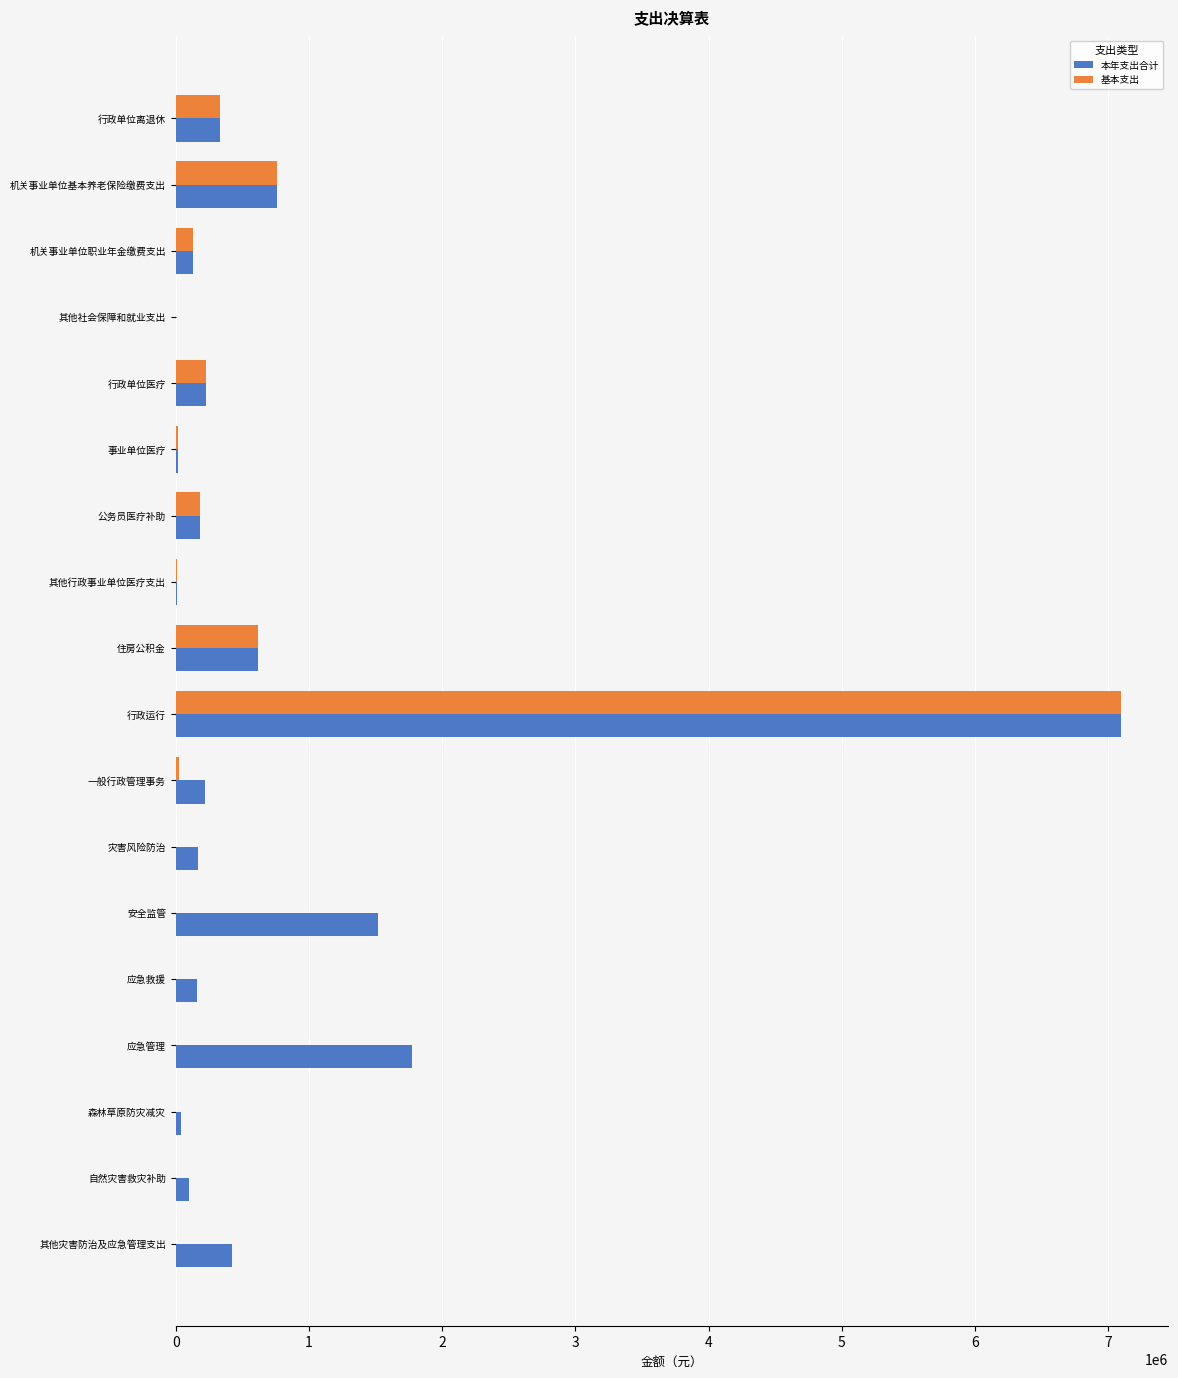

Is it true that 基本支出 equals 4466835.8 at 行政运行?

False